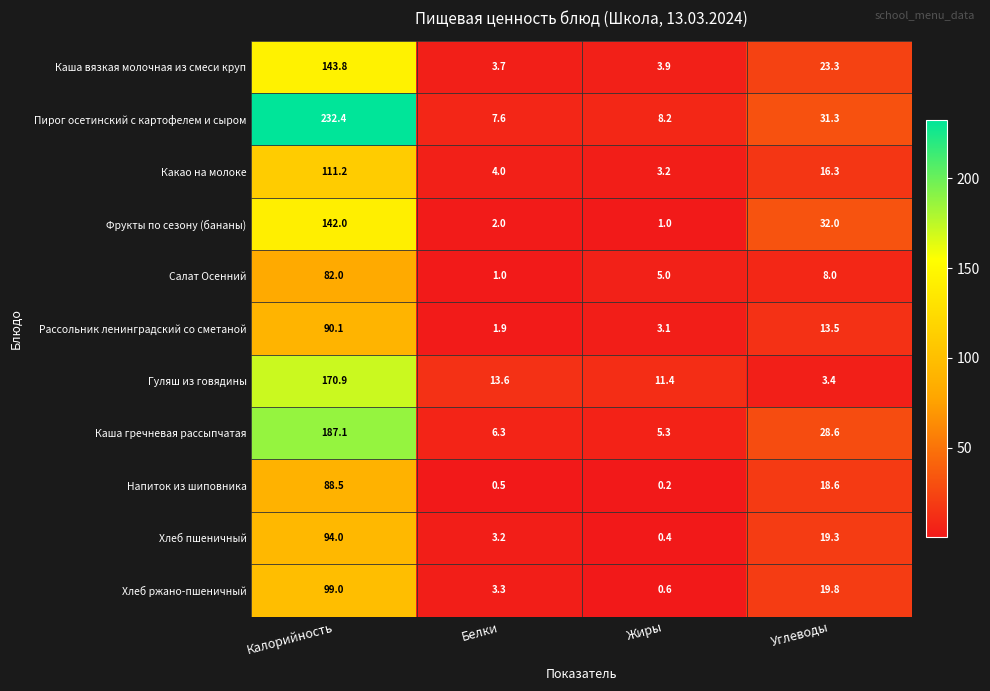

Which series has the widest spread of values?

Пирог осетинский с картофелем и сыром